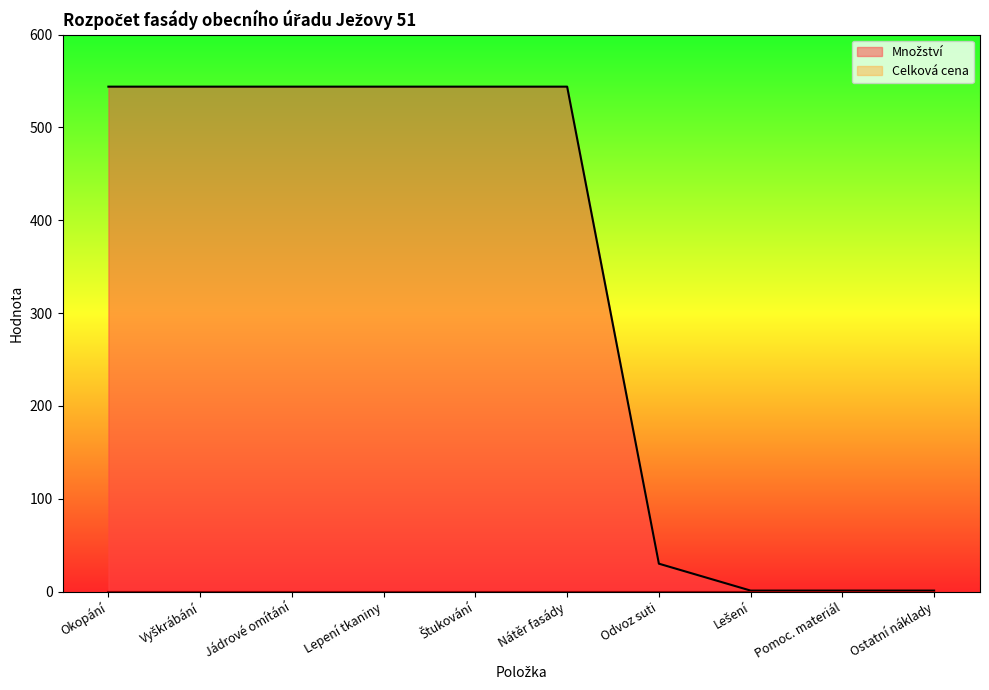

What is the greatest value displayed?

544